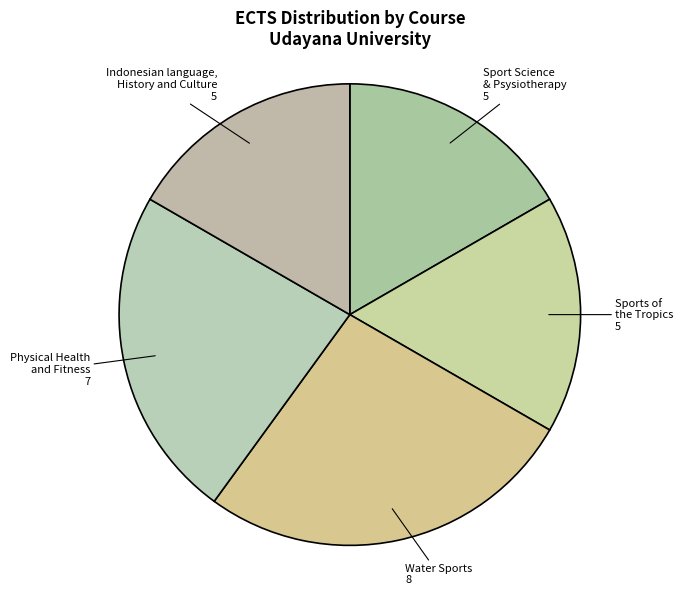

Count the number of slices in the pie.

5